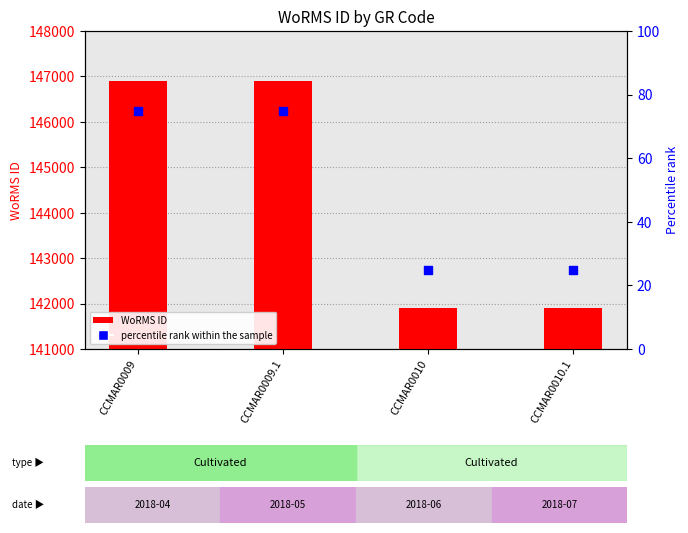

What is the total value across all series at CCMAR0010?

141932